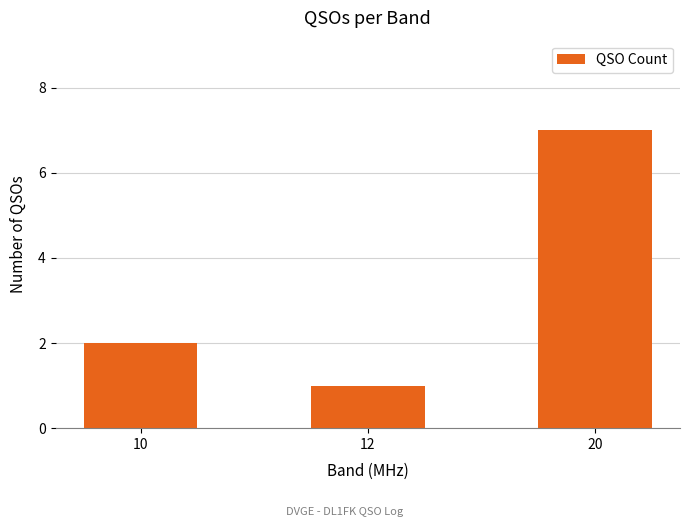

Which label corresponds to the largest value in the chart?

20